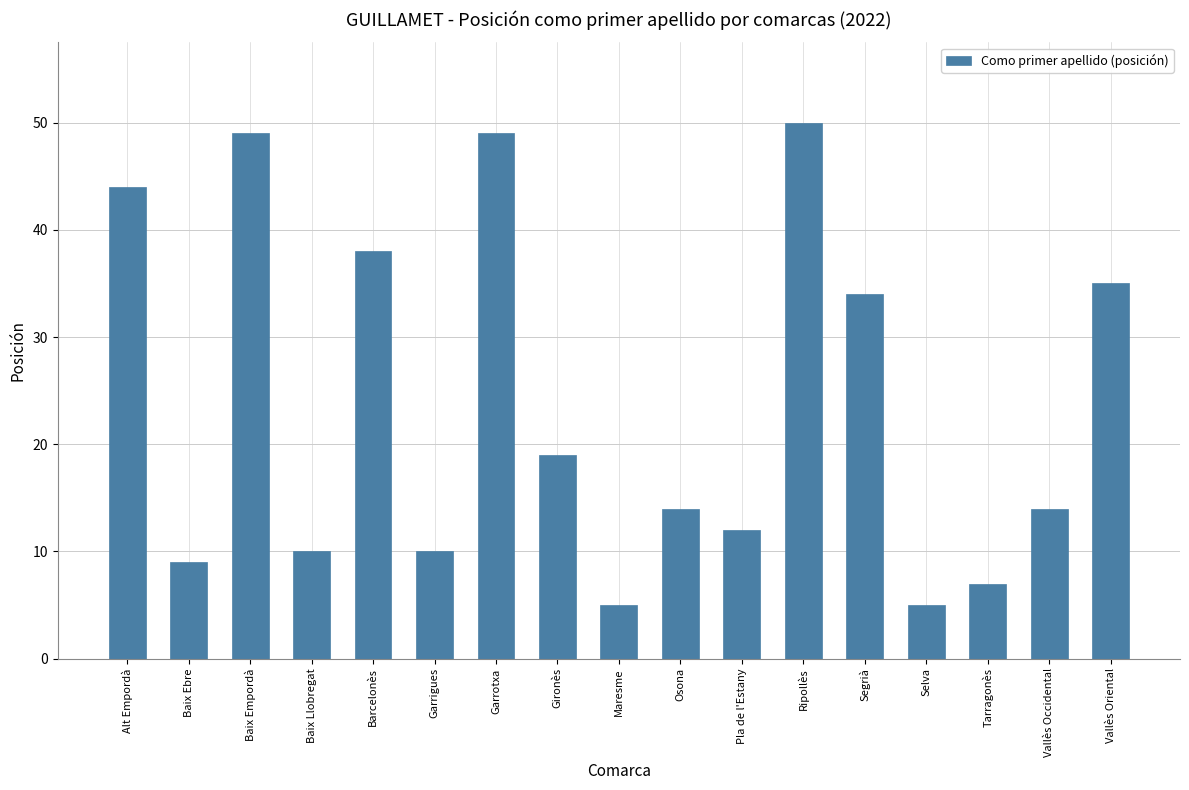

Read the value at Vallès Occidental.

14